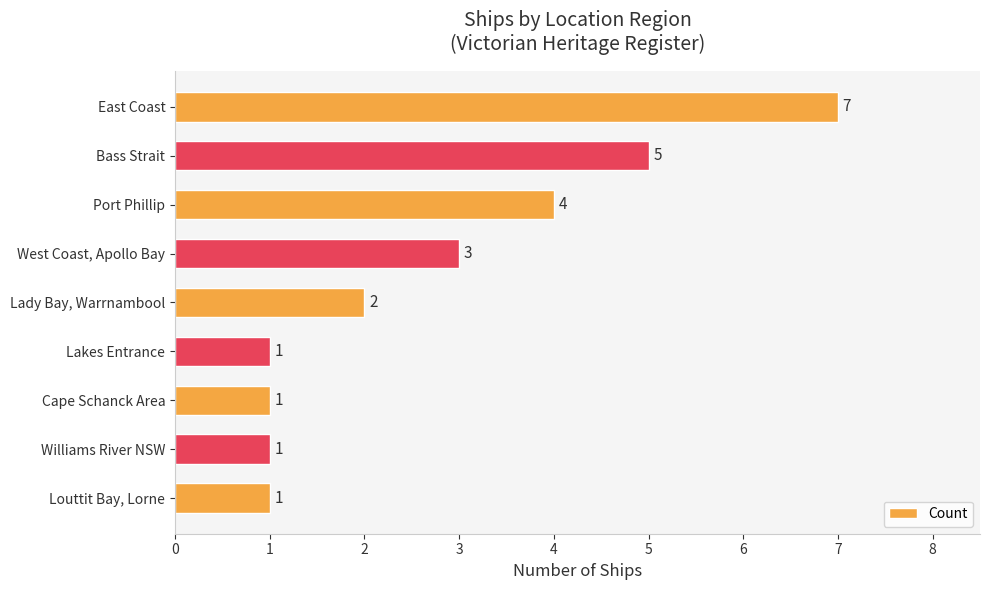

Count the values in the range 1 to 4.

7